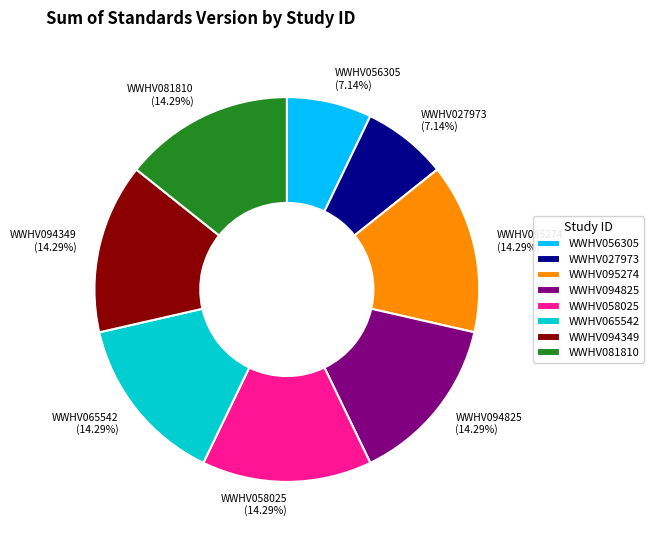

Approximately how many times larger is the value at WWHV056305 compared to WWHV081810?

0.5